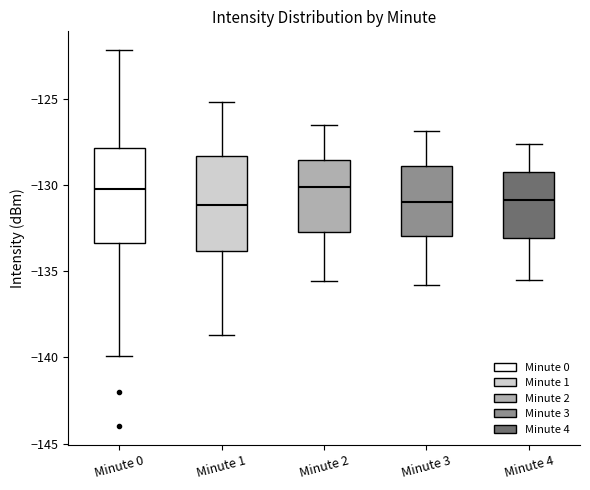

Where is the upper edge of the box for Minute 4 on the y-axis? The values are not printed on the chart, so give them approximately, as read against the axis.

-129.5